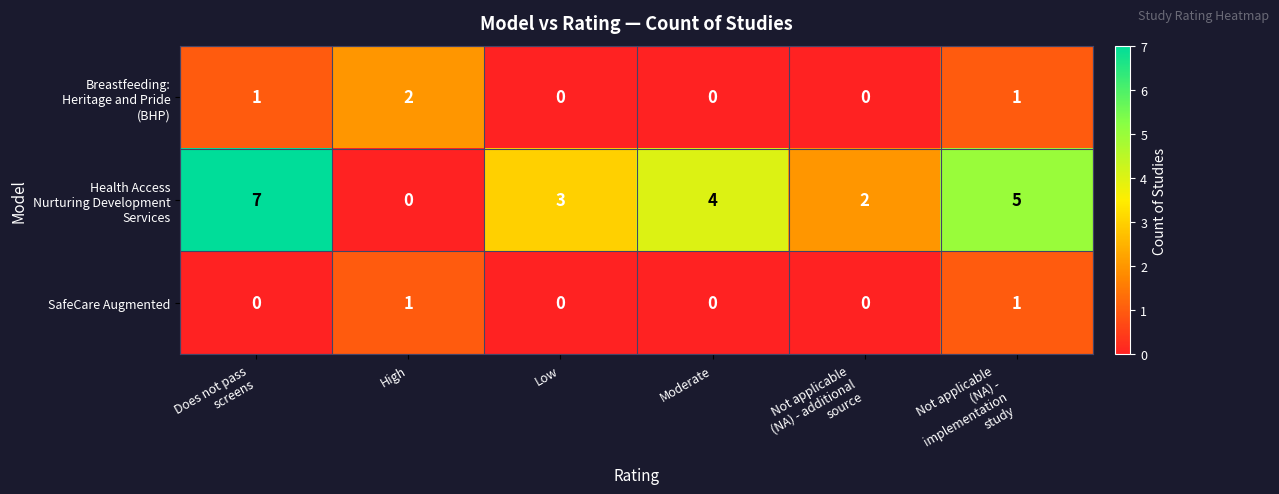

What is the difference between the highest and lowest values at Low?

3